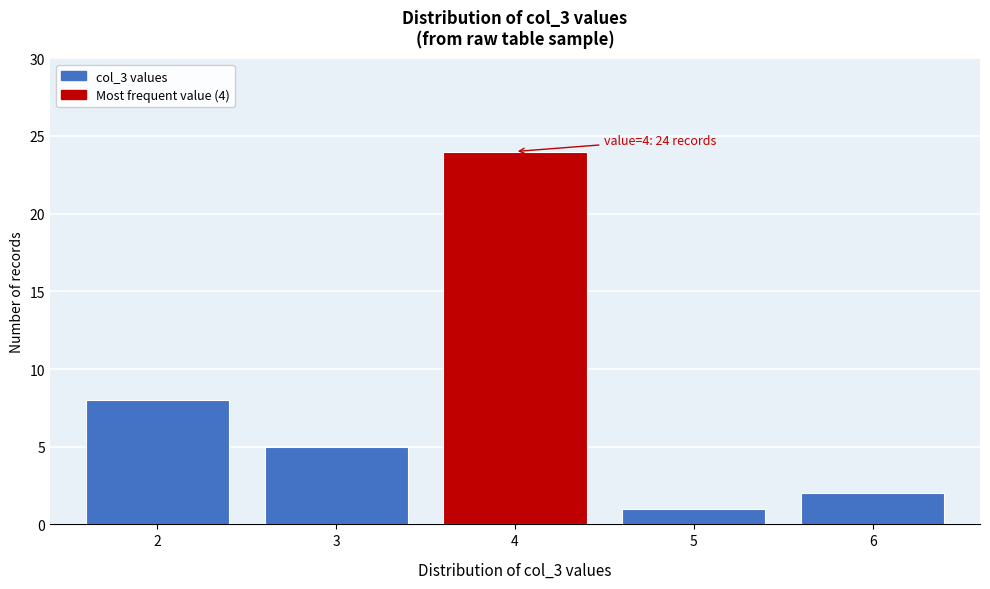

Reading left to right, transcribe all the data shown in this chart.

2=8	3=5	4=24	5=1	6=2